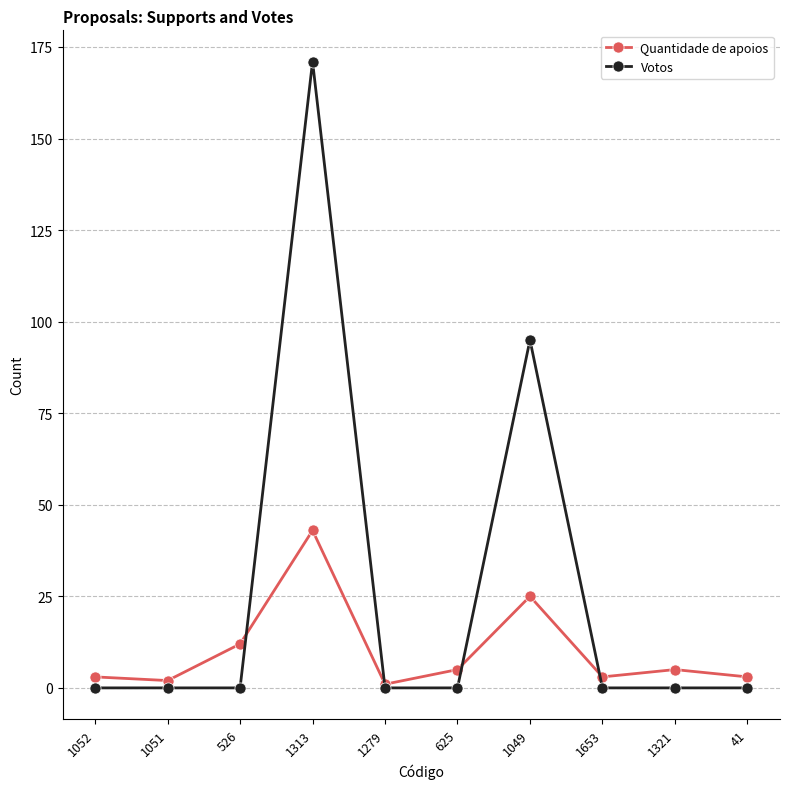

How many categories are shown in the chart?

10